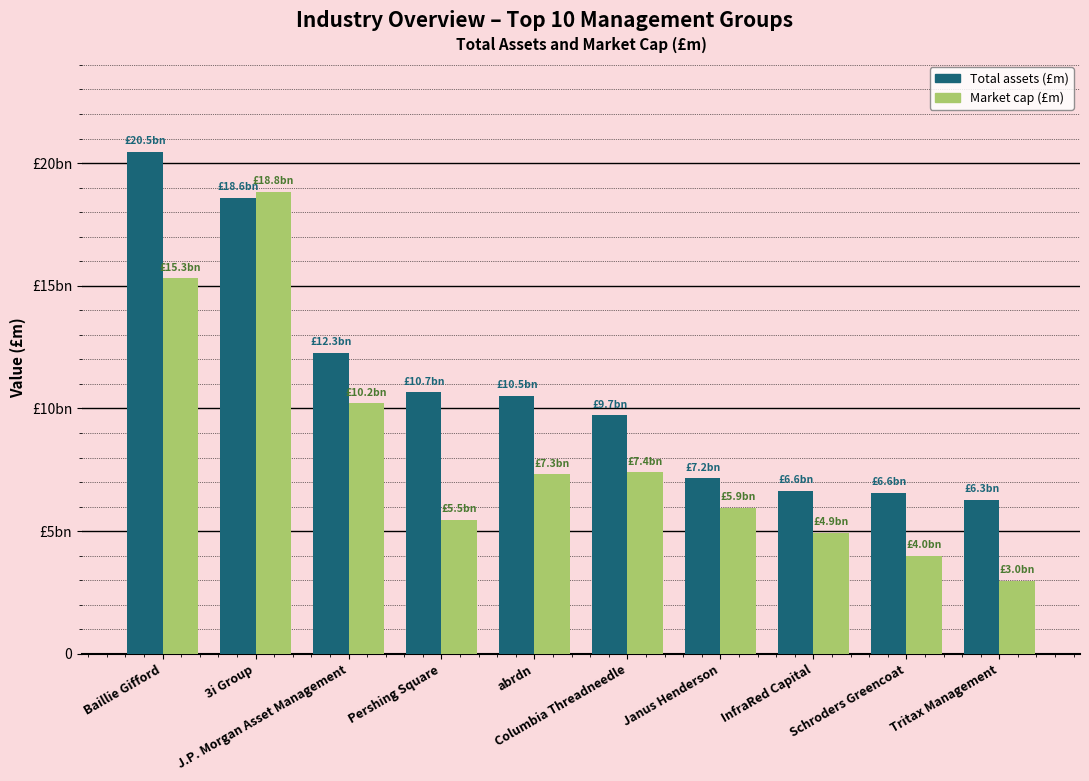

What position from the left is Baillie Gifford?

1